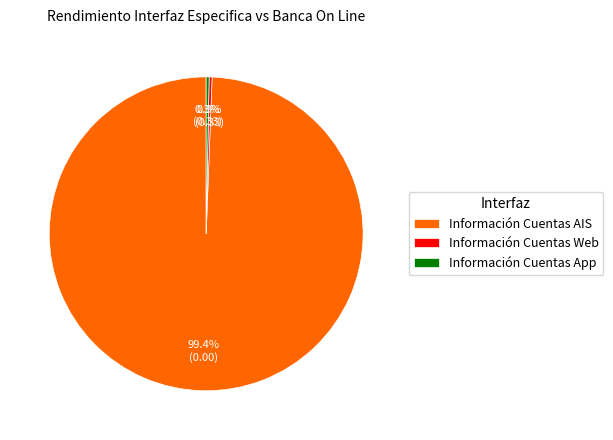

How many slices are in this pie chart?

3